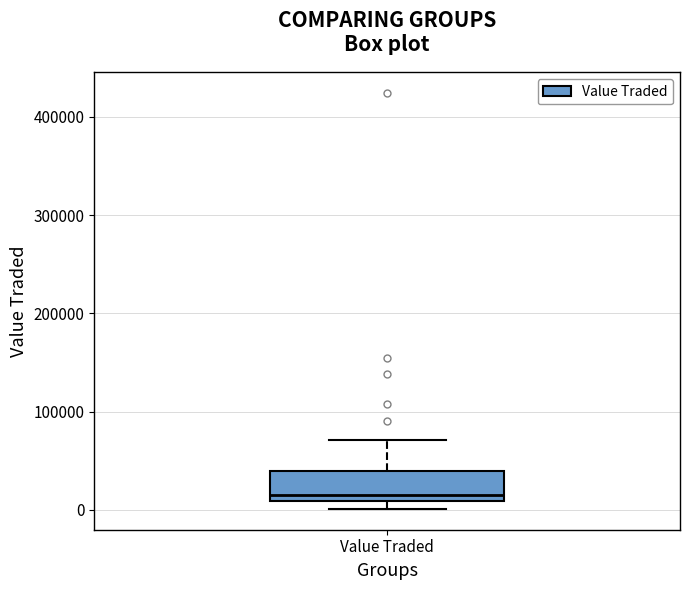

Transcribe this box plot: give where the median line is, the range the box spans, and where the two whiskers end, as read against the y-axis. The values are not printed on the chart, so give them approximately, as read against the axis.

median 20000, box 10000 to 40000, whiskers 0 to 70000